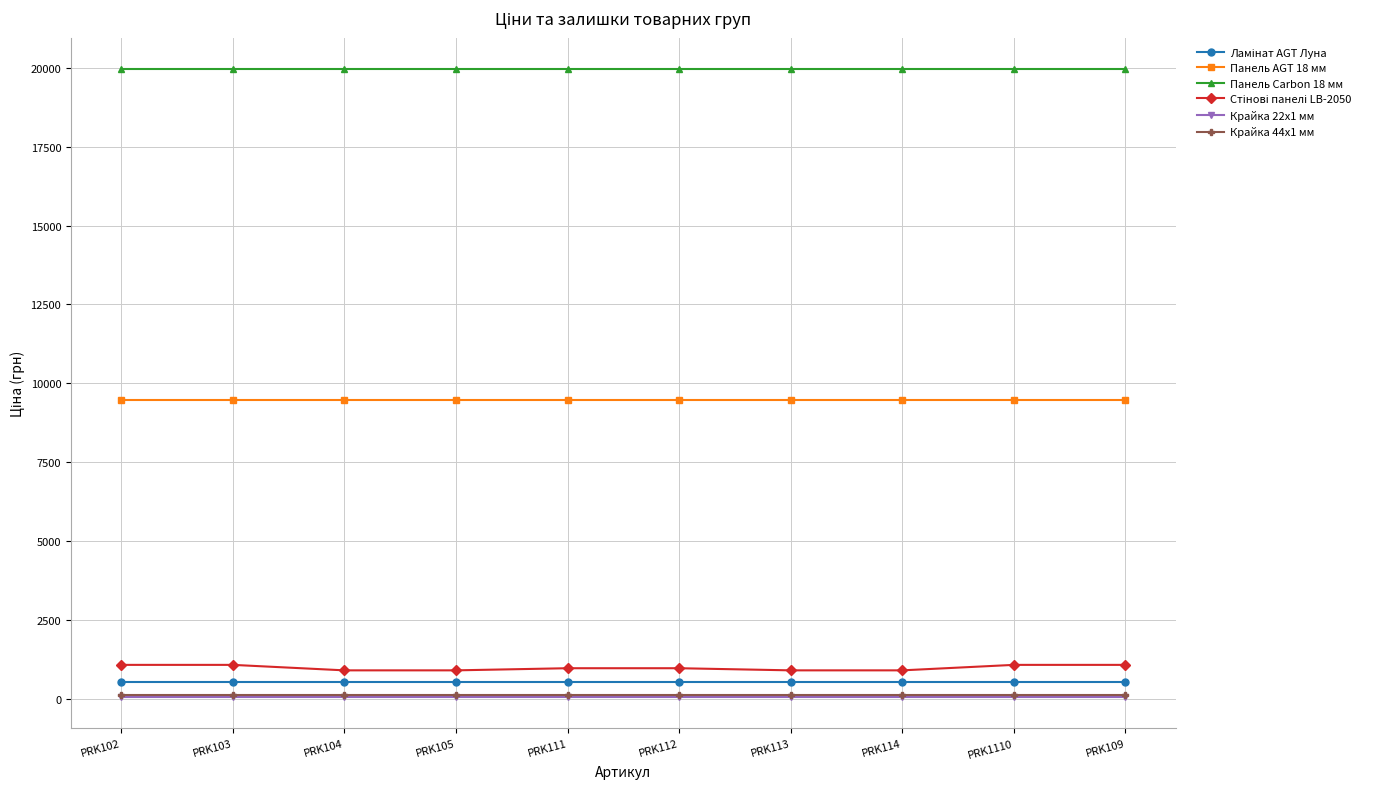

Is the value of Крайка 22x1 мм at PRK111 greater than the value of Панель Carbon 18 мм at PRK113?

No